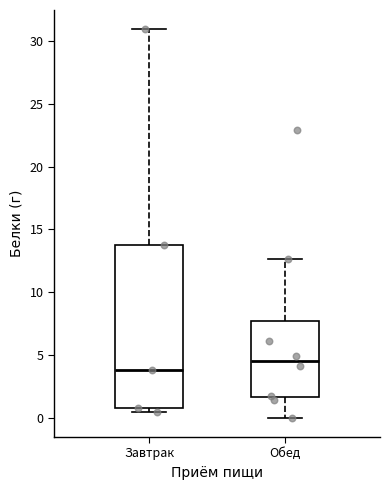

Reading left to right, read every box against the y-axis: the position of its median line, the range the box covers, and the ends of its whiskers. The values are not printed on the chart, so give them approximately, as read against the axis.

Завтрак: median 4.0, box 1.0 to 14.0, whiskers 0.5 to 31.0
Обед: median 4.5, box 1.5 to 7.5, whiskers 0.0 to 12.5